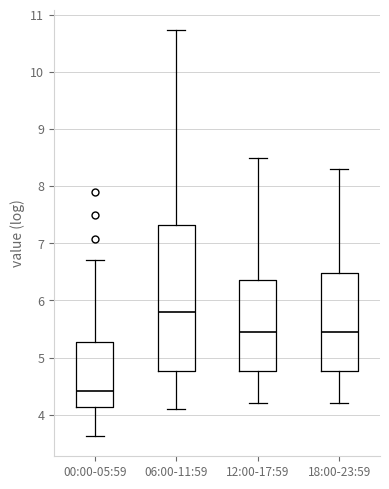

Reading left to right, transcribe this box plot: for each box, give where its median line is, the range the box spans, and where its two whiskers end, as read against the y-axis. The values are not printed on the chart, so give them approximately, as read against the axis.

00:00-05:59: median 4.4, box 4.1 to 5.3, whiskers 3.6 to 6.7
06:00-11:59: median 5.8, box 4.8 to 7.3, whiskers 4.1 to 10.7
12:00-17:59: median 5.5, box 4.8 to 6.4, whiskers 4.2 to 8.5
18:00-23:59: median 5.5, box 4.8 to 6.5, whiskers 4.2 to 8.3